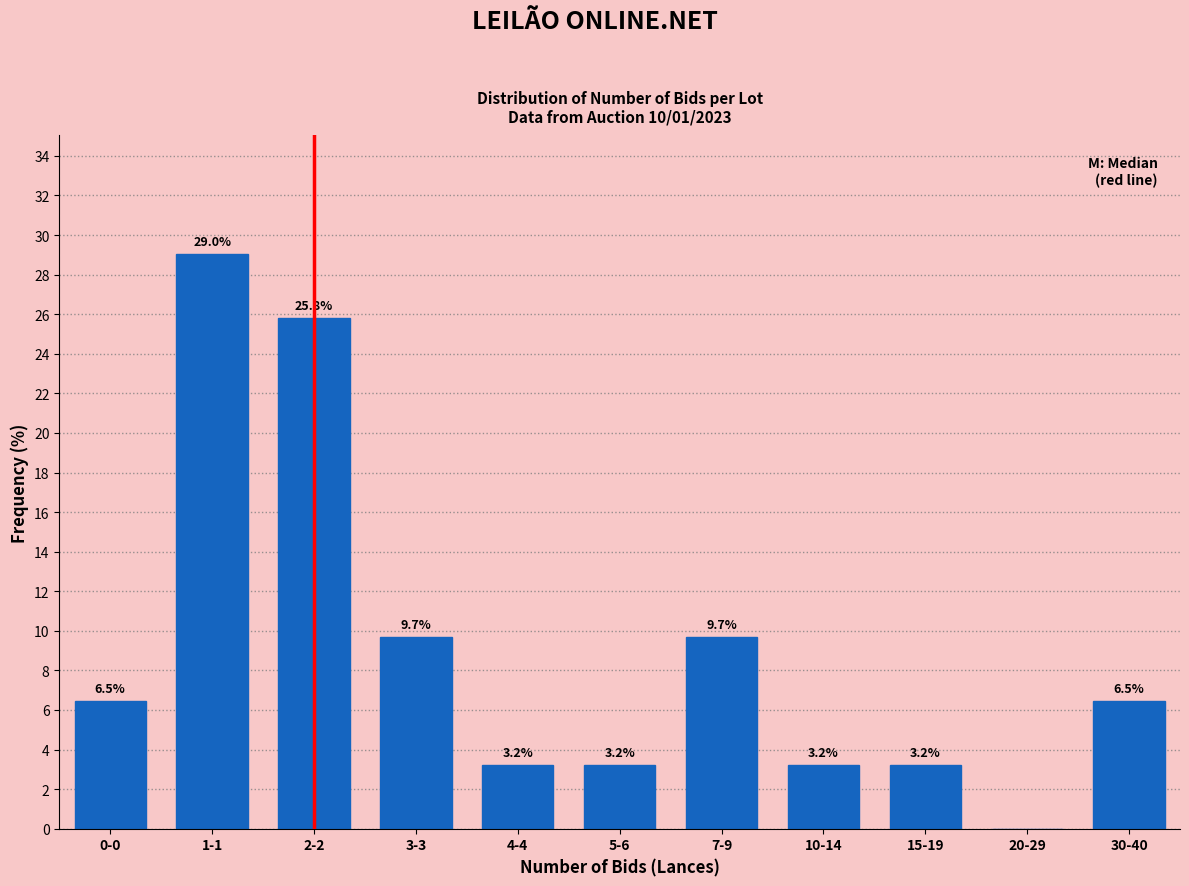

Reading left to right, list all the values displayed in this chart.

0-0=6.5	1-1=29.0	2-2=25.8	3-3=9.7	4-4=3.2	5-6=3.2	7-9=9.7	10-14=3.2	15-19=3.2	20-29=0.0	30-40=6.5